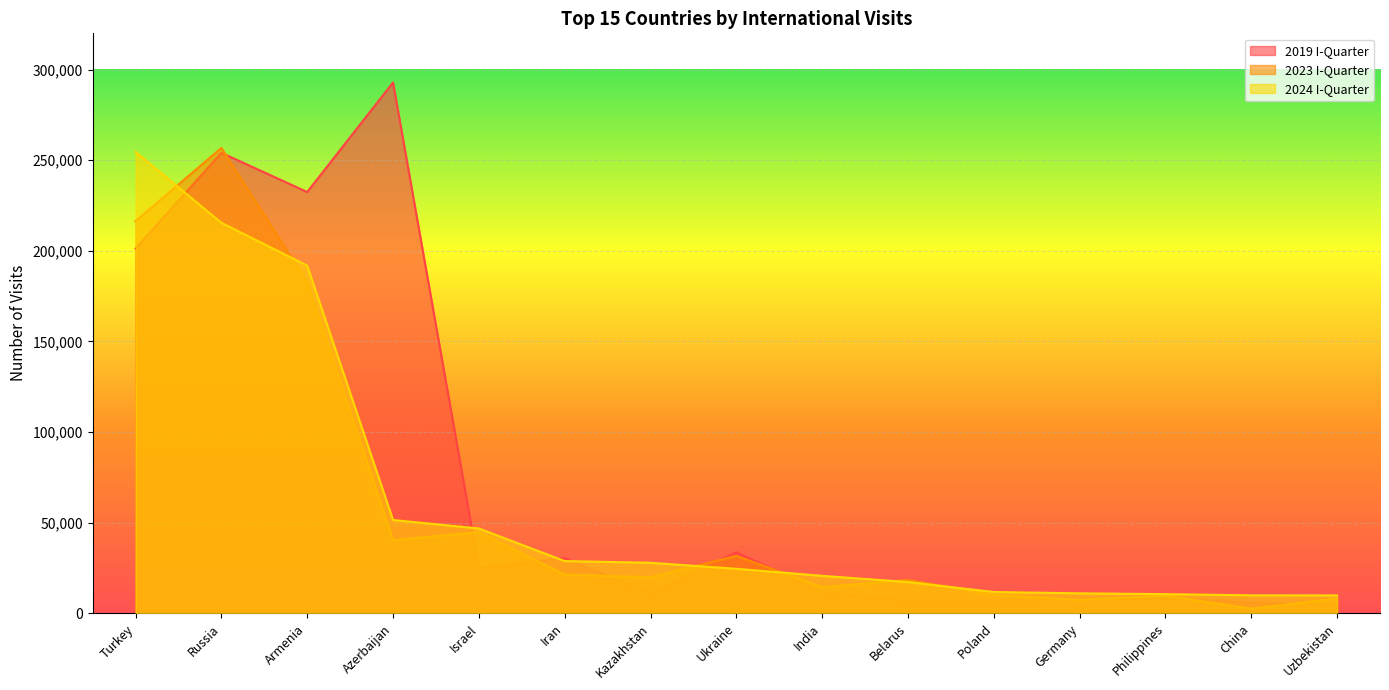

In 2019 I-Quarter, how many points are higher than both neighbors (excluding endpoints)?

5